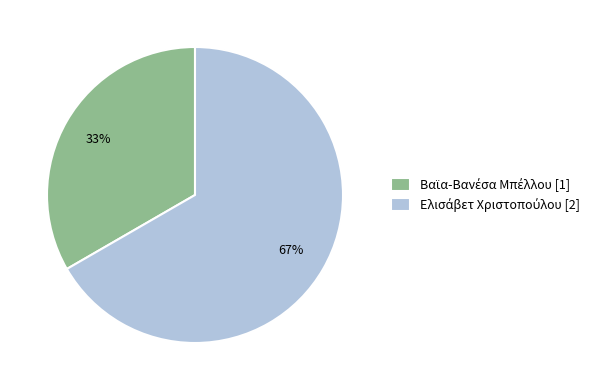

How many slices are in this pie chart?

2